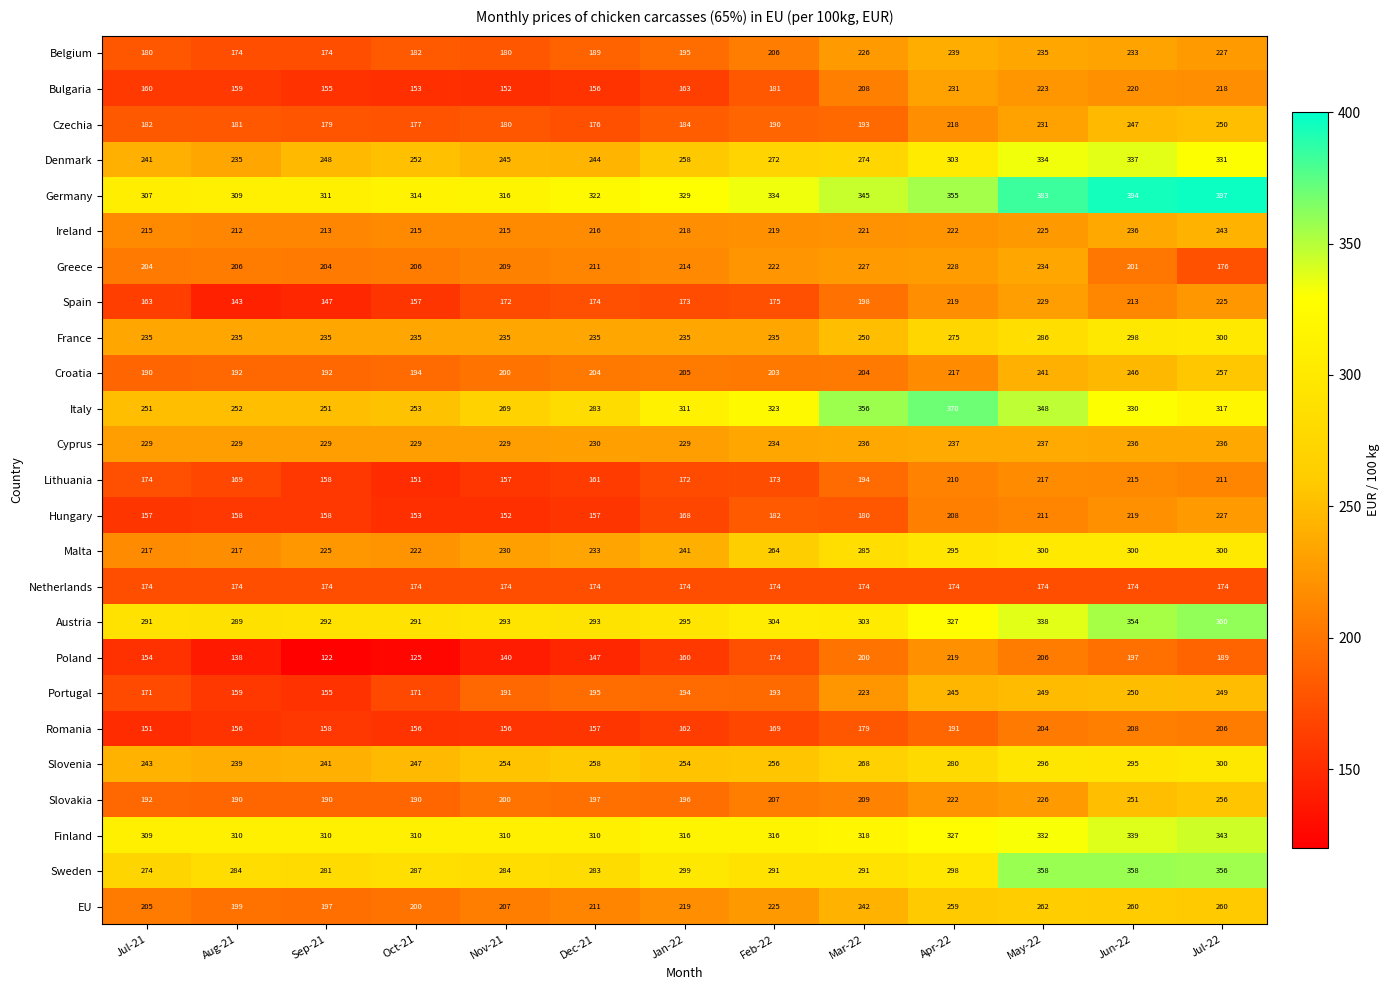

Which category has the highest value in the Bulgaria series?

Apr-22